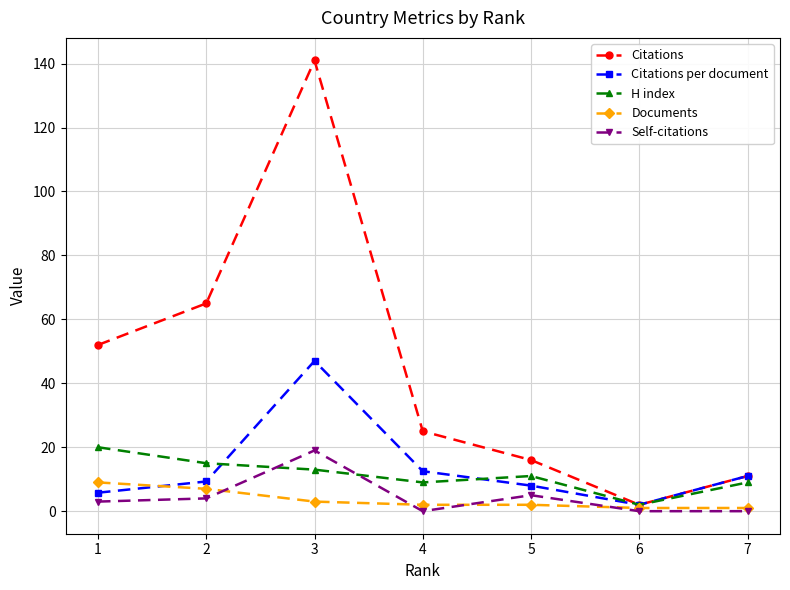

What is the total value across all series at 5?

42.0